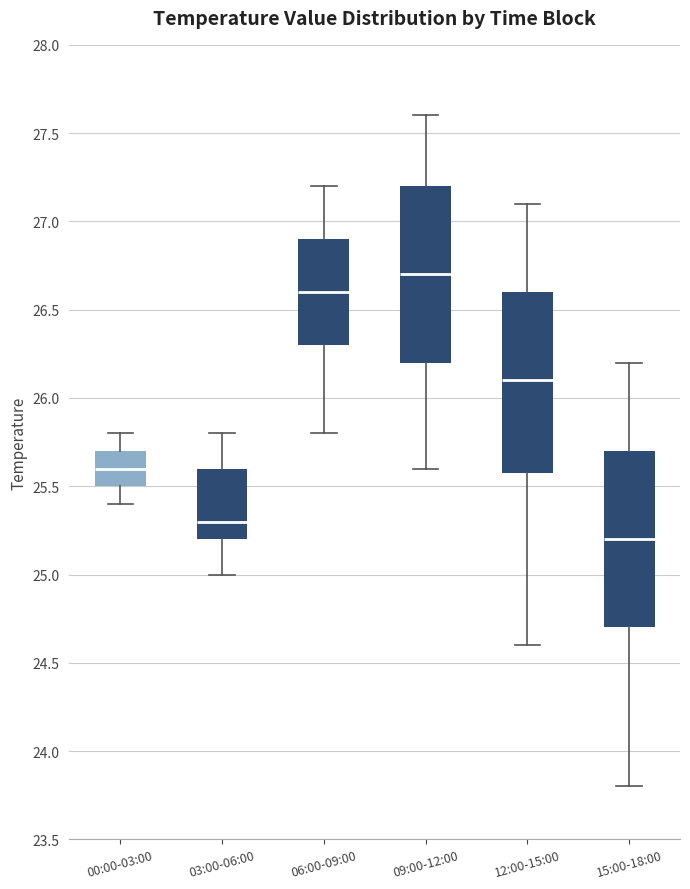

Which box's median line is the lowest?

15:00-18:00